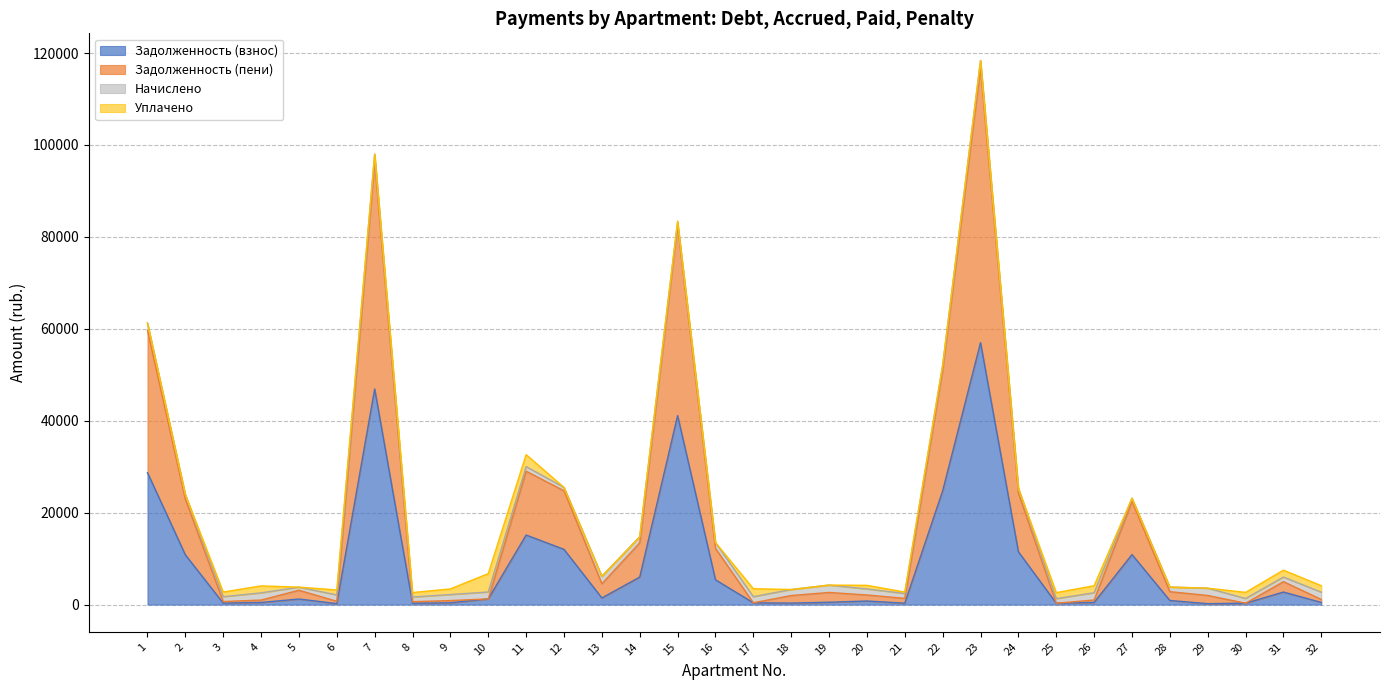

Does the chart display data point markers on the line(s)?

No